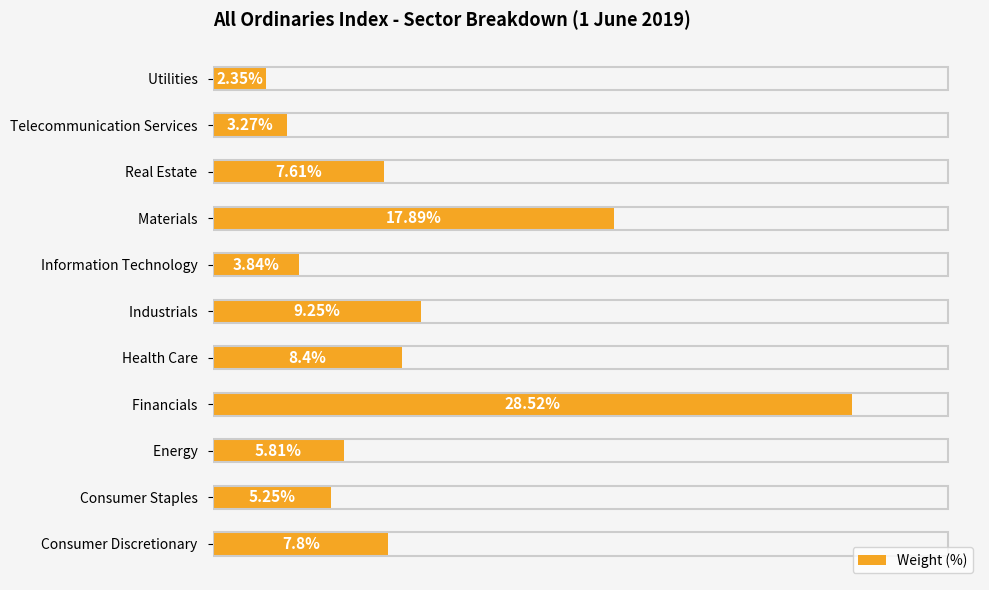

List the labels in order of value, largest first.

Financials  , Materials  , Industrials  , Health Care  , Consumer Discretionary  , Real Estate  , Energy  , Consumer Staples  , Information Technology  , Telecommunication Services  , Utilities  